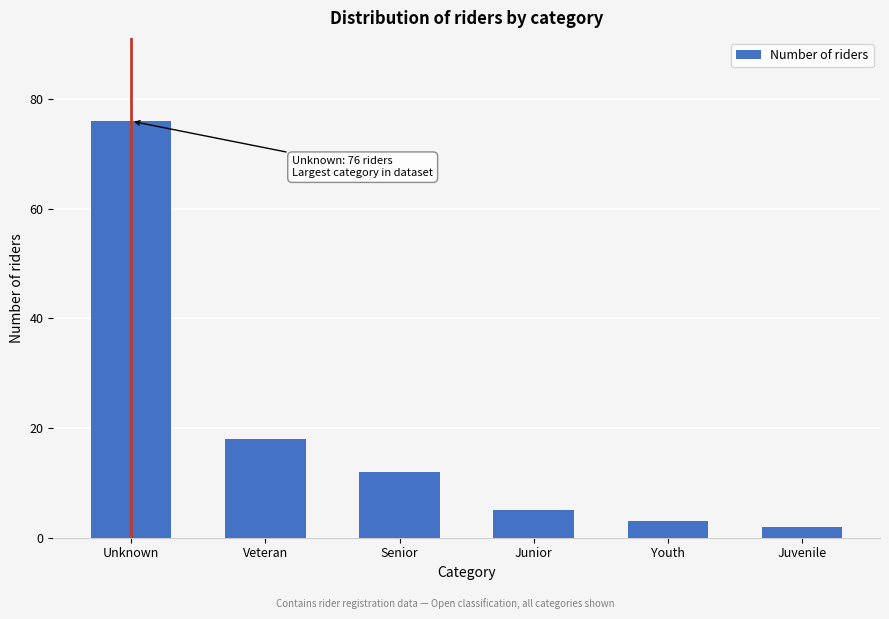

Reading left to right, list all the values displayed in this chart.

Unknown=76	Veteran=18	Senior=12	Junior=5	Youth=3	Juvenile=2